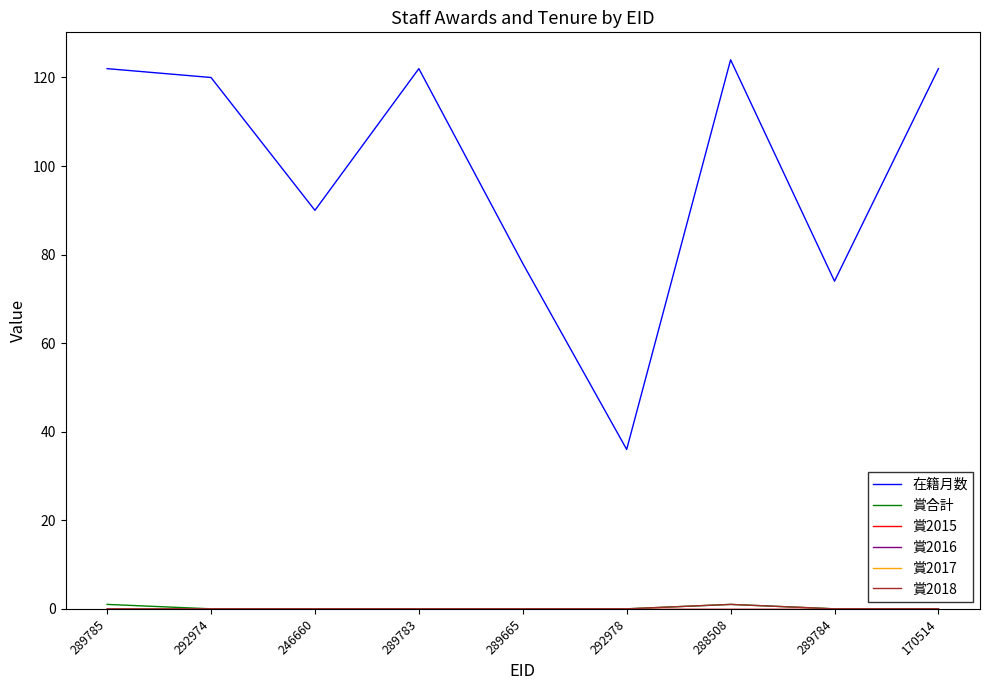

Does the chart have visible grid lines?

No